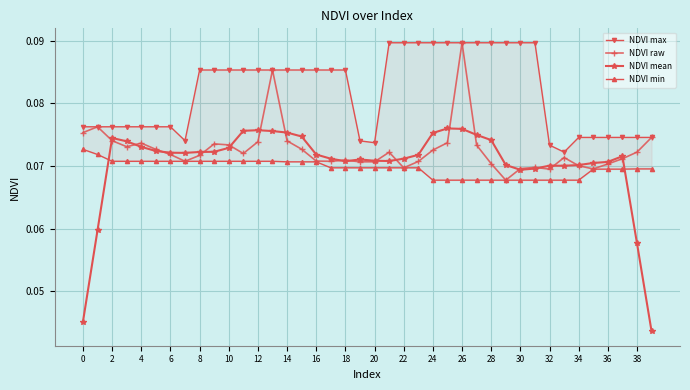

Rank the series by their maximum value, from highest to lowest.

NDVI max, NDVI raw, NDVI mean, NDVI min